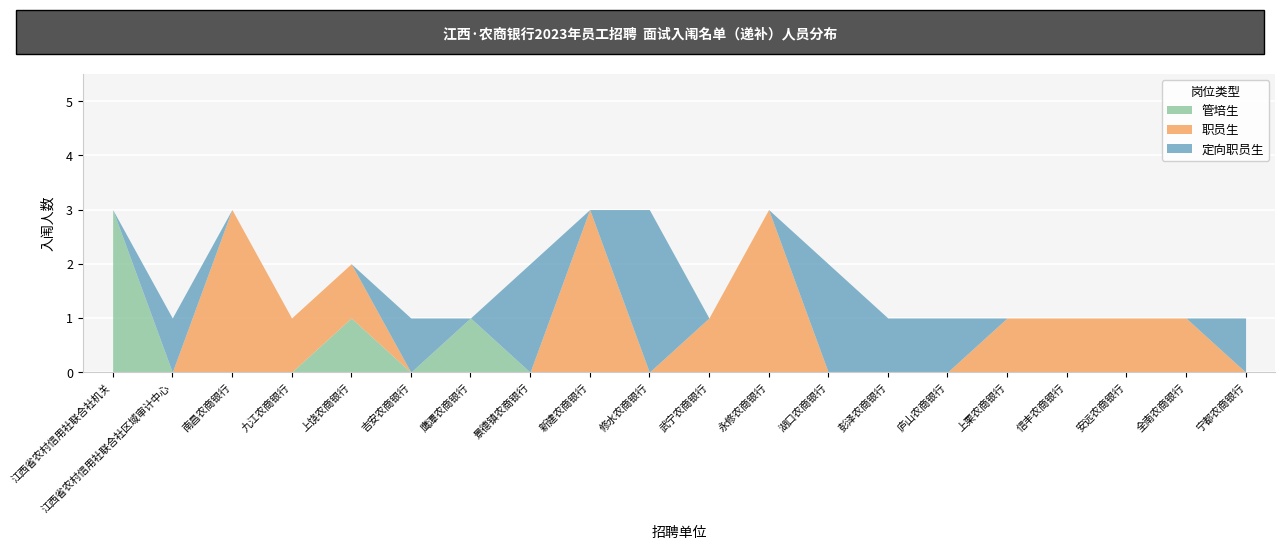

What is the maximum value for 管培生?

3